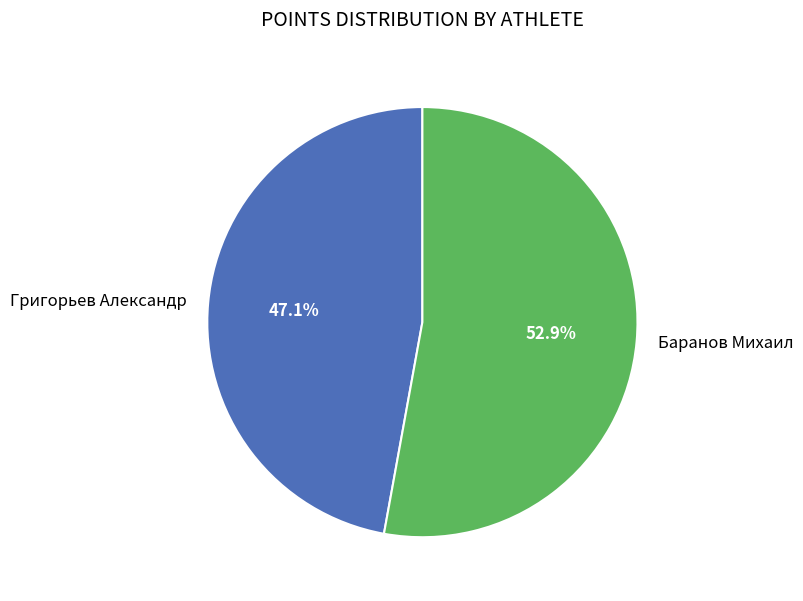

Rank the categories by value from lowest to highest.

Григорьев Александр, Баранов Михаил